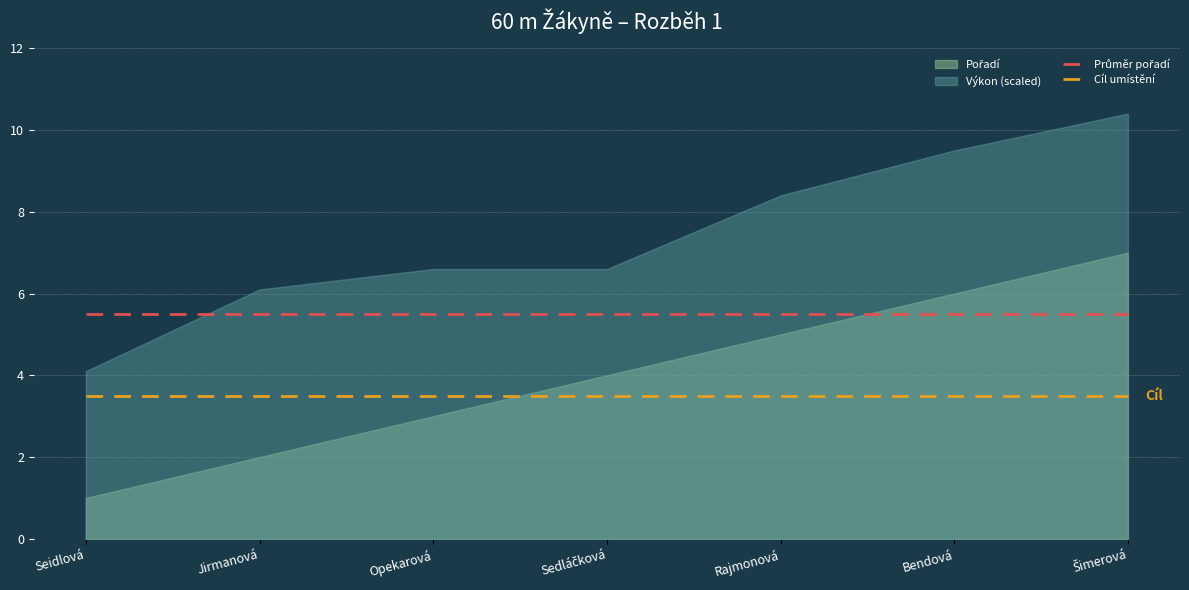

True or false: Cíl umístění and Průměr pořadí cross at least once.

False